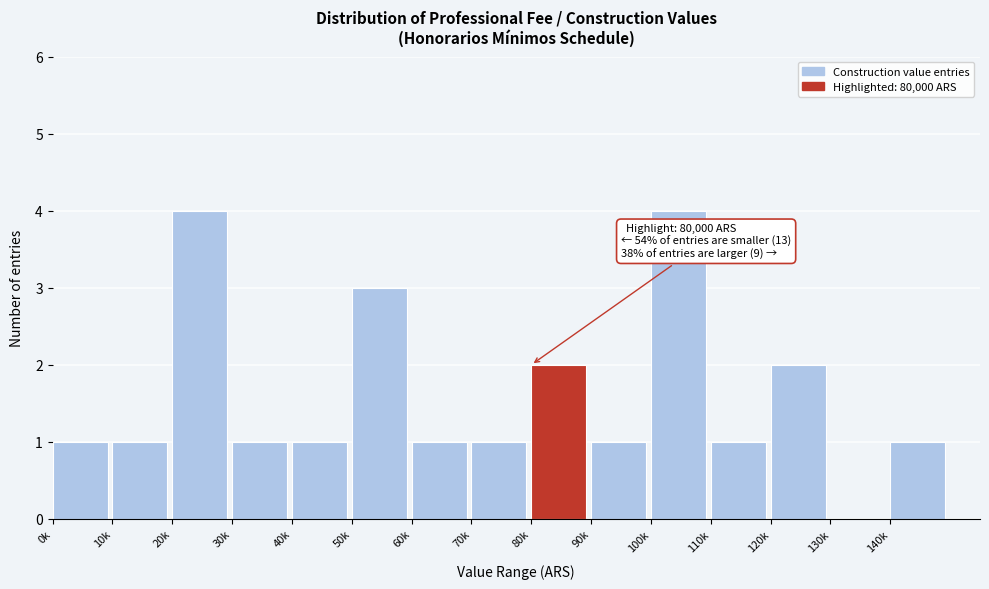

Reading right to left, what are all the values shown in this chart?

140k=1	130k=0	120k=2	110k=1	100k=4	90k=1	80k=2	70k=1	60k=1	50k=3	40k=1	30k=1	20k=4	10k=1	0k=1